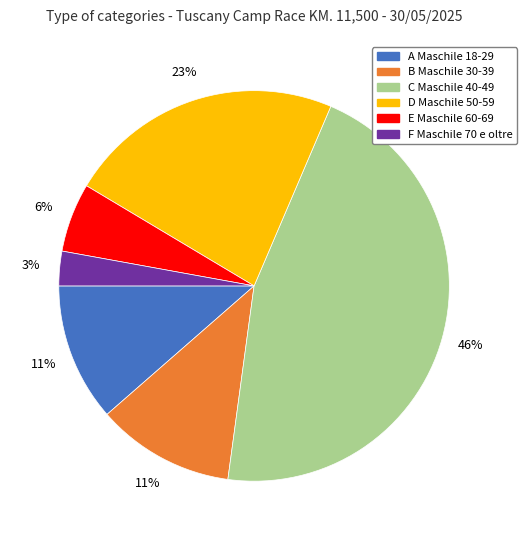

Is it true that B Maschile 30-39 is 11% of the pie?

True